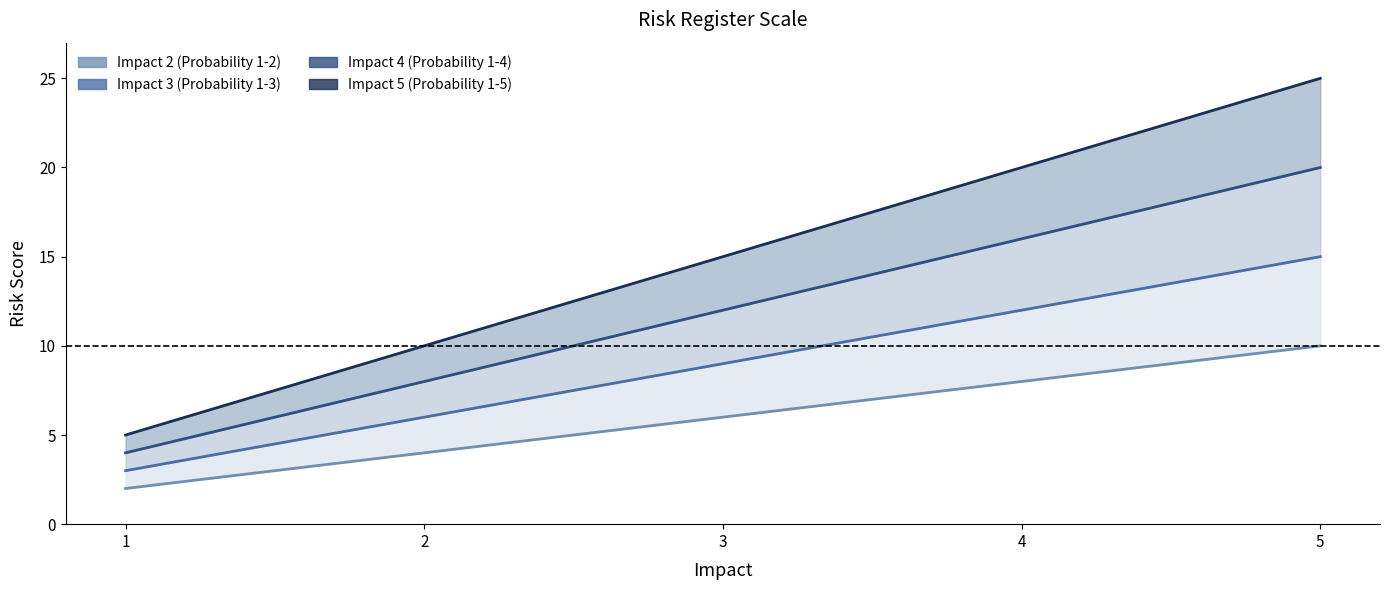

What is the difference between the Impact 5 values at 5 and 1?

20